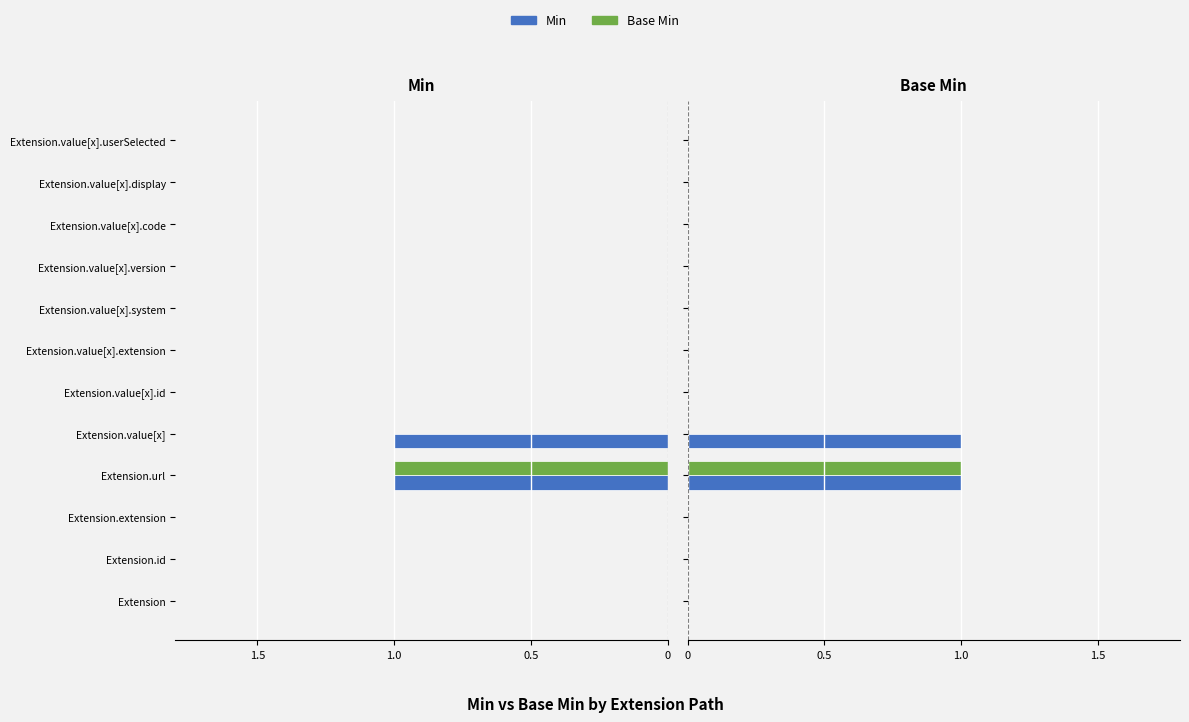

Rank the series at Extension.value[x].code from highest to lowest value.

Min, Base Min